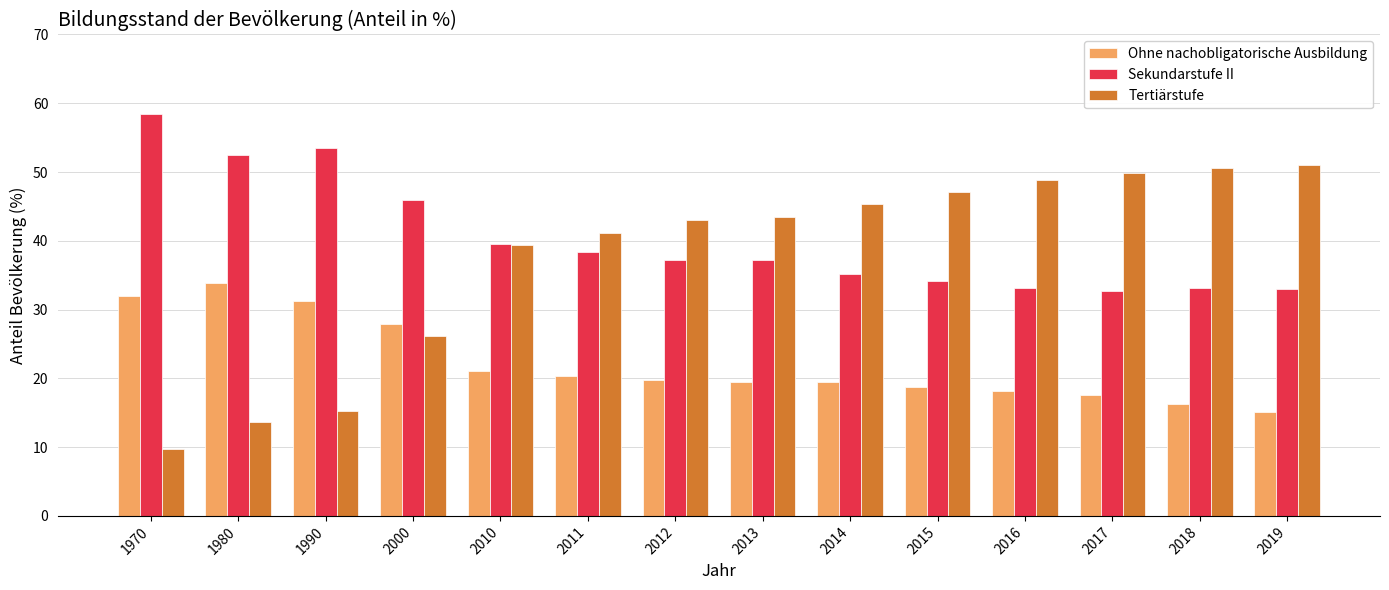

What is the total value across all series at 2018?

100.0